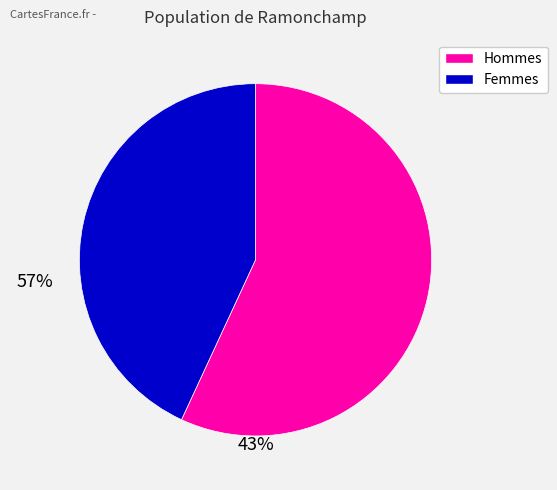

Count the number of slices in the pie.

2